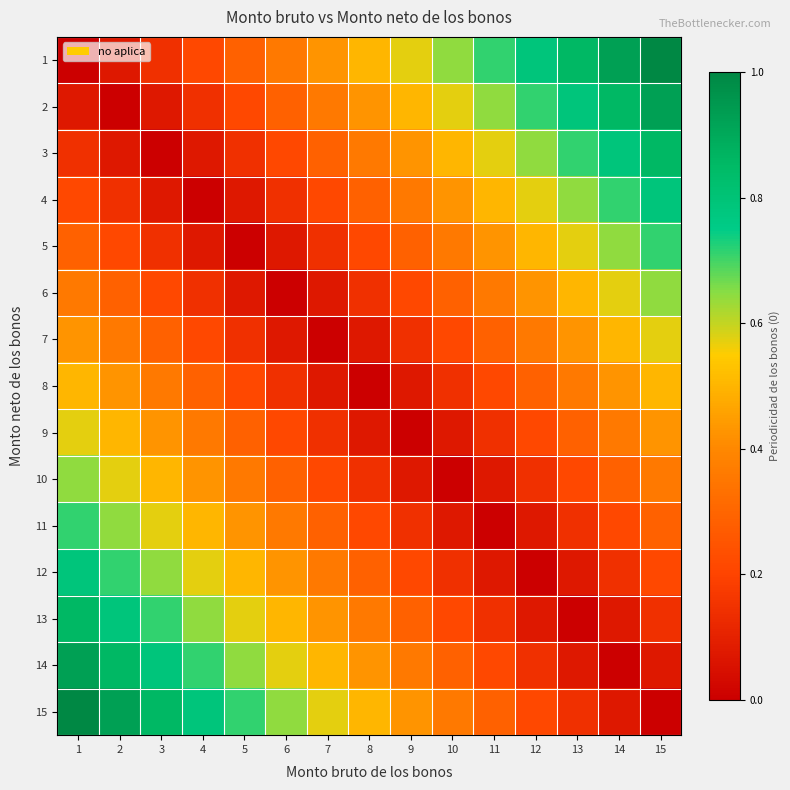

Reading left to right, what are all the values shown in this chart?

1: 1=0.0	2=0.1	3=0.1	4=0.2	5=0.3	6=0.4	7=0.4	8=0.5	9=0.6	10=0.6	11=0.7	12=0.8	13=0.9	14=0.9	15=1.0
2: 1=0.1	2=0.0	3=0.1	4=0.1	5=0.2	6=0.3	7=0.4	8=0.4	9=0.5	10=0.6	11=0.6	12=0.7	13=0.8	14=0.9	15=0.9
3: 1=0.1	2=0.1	3=0.0	4=0.1	5=0.1	6=0.2	7=0.3	8=0.4	9=0.4	10=0.5	11=0.6	12=0.6	13=0.7	14=0.8	15=0.9
4: 1=0.2	2=0.1	3=0.1	4=0.0	5=0.1	6=0.1	7=0.2	8=0.3	9=0.4	10=0.4	11=0.5	12=0.6	13=0.6	14=0.7	15=0.8
5: 1=0.3	2=0.2	3=0.1	4=0.1	5=0.0	6=0.1	7=0.1	8=0.2	9=0.3	10=0.4	11=0.4	12=0.5	13=0.6	14=0.6	15=0.7
6: 1=0.4	2=0.3	3=0.2	4=0.1	5=0.1	6=0.0	7=0.1	8=0.1	9=0.2	10=0.3	11=0.4	12=0.4	13=0.5	14=0.6	15=0.6
7: 1=0.4	2=0.4	3=0.3	4=0.2	5=0.1	6=0.1	7=0.0	8=0.1	9=0.1	10=0.2	11=0.3	12=0.4	13=0.4	14=0.5	15=0.6
8: 1=0.5	2=0.4	3=0.4	4=0.3	5=0.2	6=0.1	7=0.1	8=0.0	9=0.1	10=0.1	11=0.2	12=0.3	13=0.4	14=0.4	15=0.5
9: 1=0.6	2=0.5	3=0.4	4=0.4	5=0.3	6=0.2	7=0.1	8=0.1	9=0.0	10=0.1	11=0.1	12=0.2	13=0.3	14=0.4	15=0.4
10: 1=0.6	2=0.6	3=0.5	4=0.4	5=0.4	6=0.3	7=0.2	8=0.1	9=0.1	10=0.0	11=0.1	12=0.1	13=0.2	14=0.3	15=0.4
11: 1=0.7	2=0.6	3=0.6	4=0.5	5=0.4	6=0.4	7=0.3	8=0.2	9=0.1	10=0.1	11=0.0	12=0.1	13=0.1	14=0.2	15=0.3
12: 1=0.8	2=0.7	3=0.6	4=0.6	5=0.5	6=0.4	7=0.4	8=0.3	9=0.2	10=0.1	11=0.1	12=0.0	13=0.1	14=0.1	15=0.2
13: 1=0.9	2=0.8	3=0.7	4=0.6	5=0.6	6=0.5	7=0.4	8=0.4	9=0.3	10=0.2	11=0.1	12=0.1	13=0.0	14=0.1	15=0.1
14: 1=0.9	2=0.9	3=0.8	4=0.7	5=0.6	6=0.6	7=0.5	8=0.4	9=0.4	10=0.3	11=0.2	12=0.1	13=0.1	14=0.0	15=0.1
15: 1=1.0	2=0.9	3=0.9	4=0.8	5=0.7	6=0.6	7=0.6	8=0.5	9=0.4	10=0.4	11=0.3	12=0.2	13=0.1	14=0.1	15=0.0